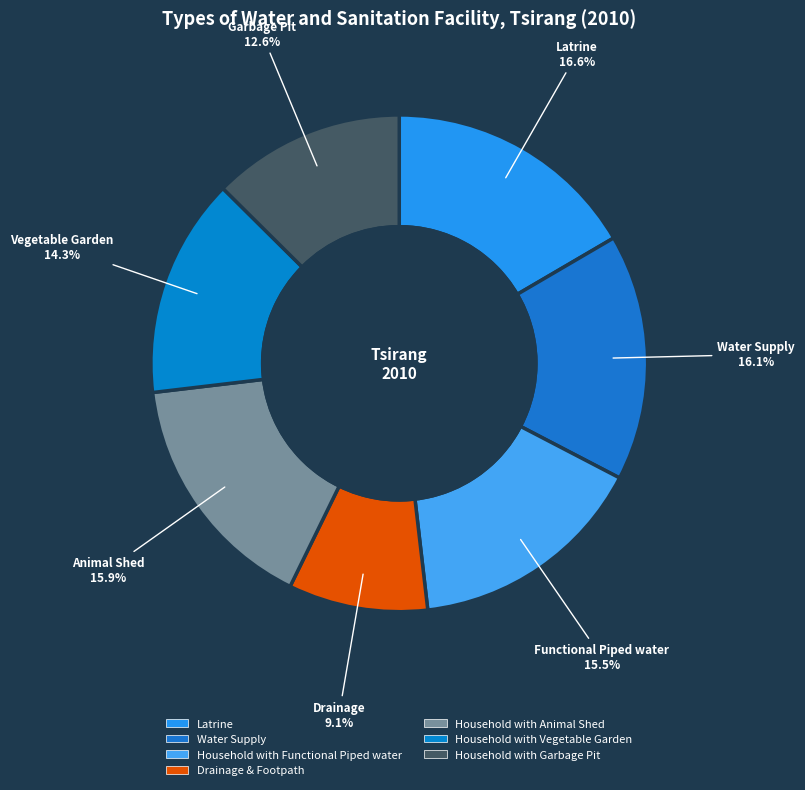

True or false: Household with Functional Piped water accounts for 16% of the total.

True